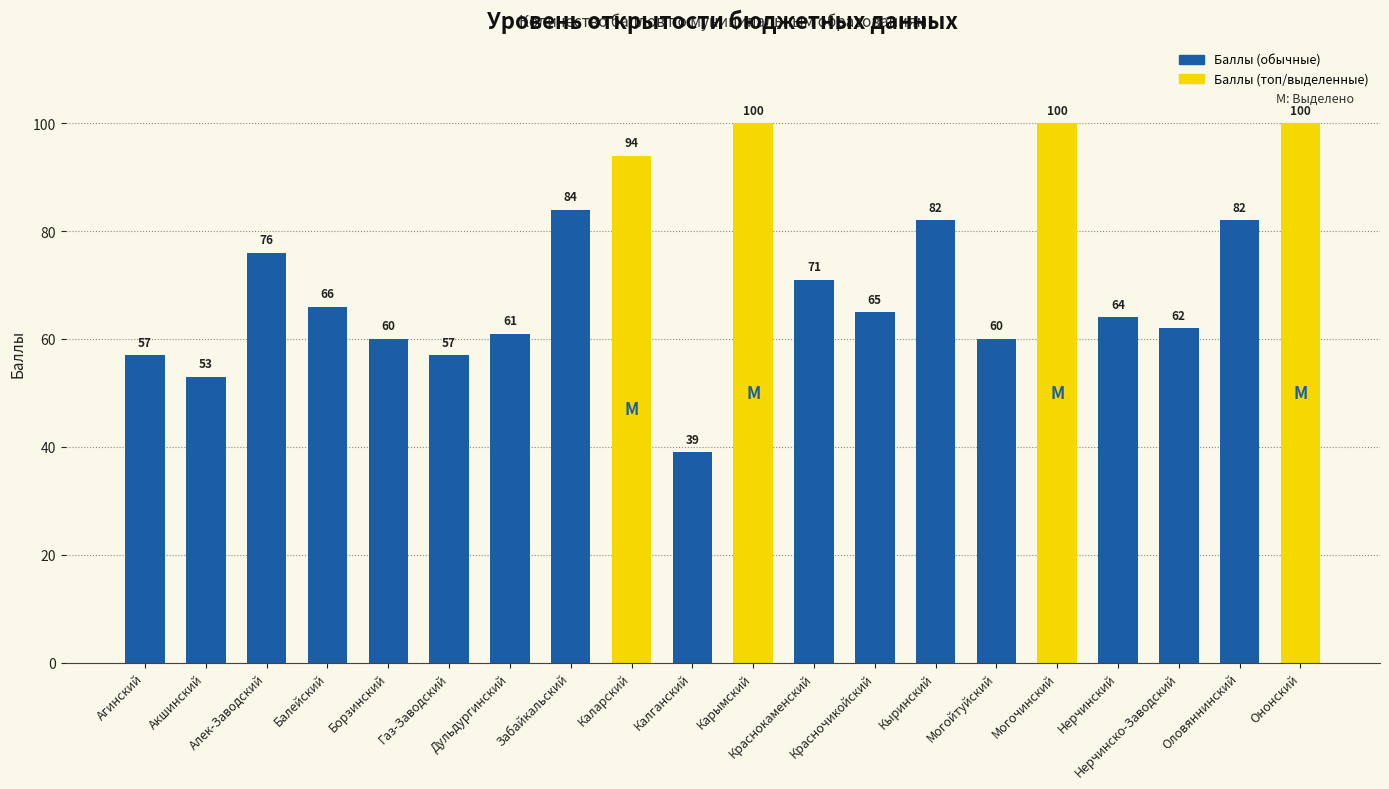

What is the sum of the values at Алек-Заводский and Нерчинско-Заводский?

138